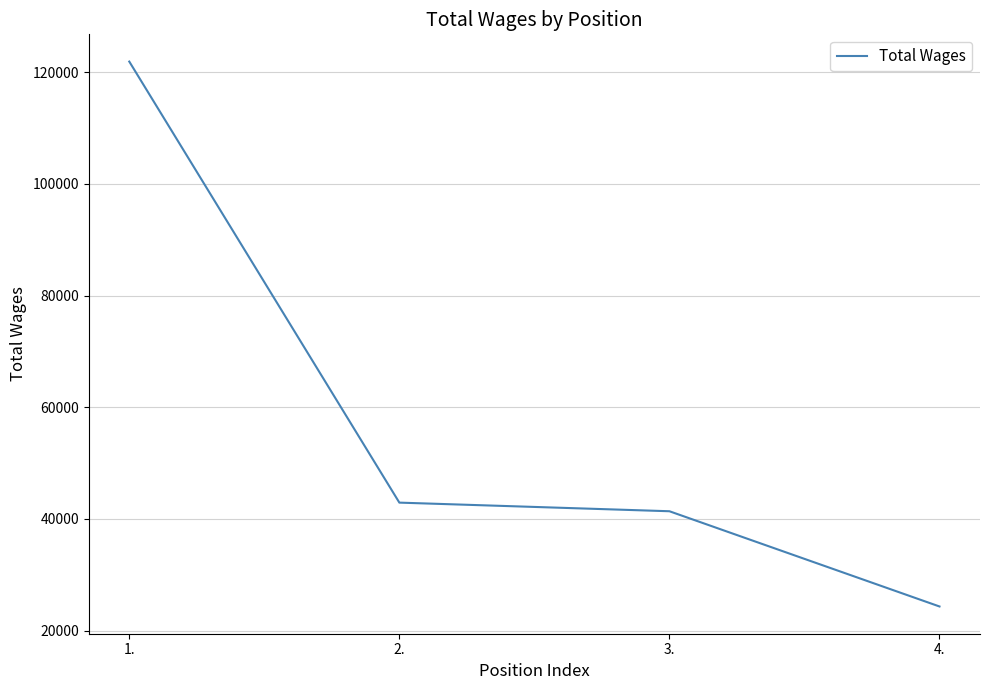

How many lines are shown in the chart?

1